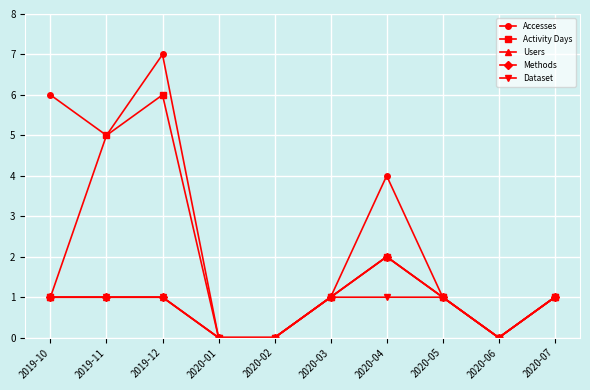

Which series has the widest spread of values?

Accesses